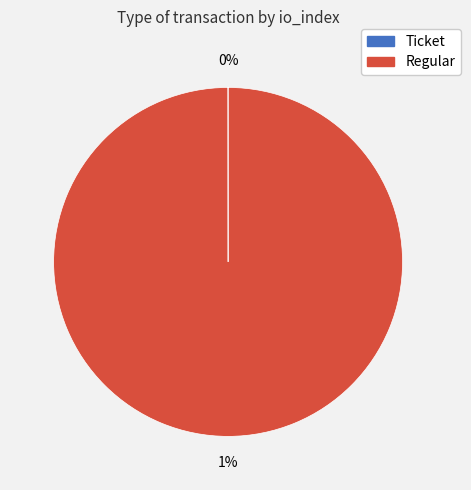

True or false: Regular accounts for 100% of the total.

True